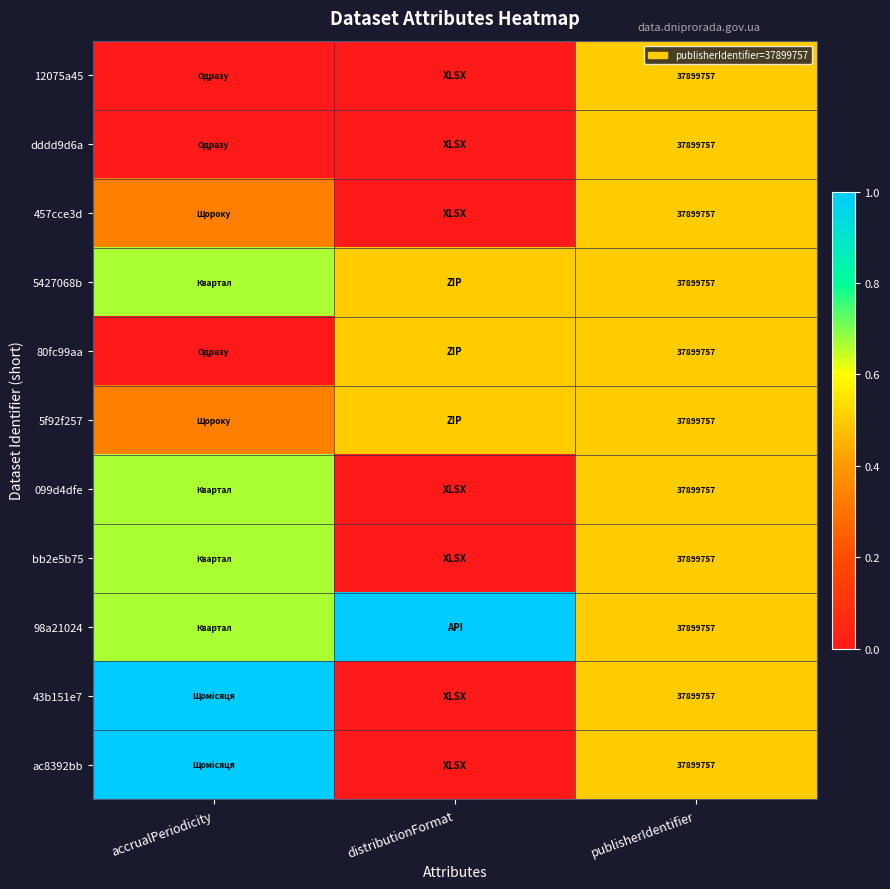

The value of ac8392bb at publisherIdentifier is 0.2. True or false?

False